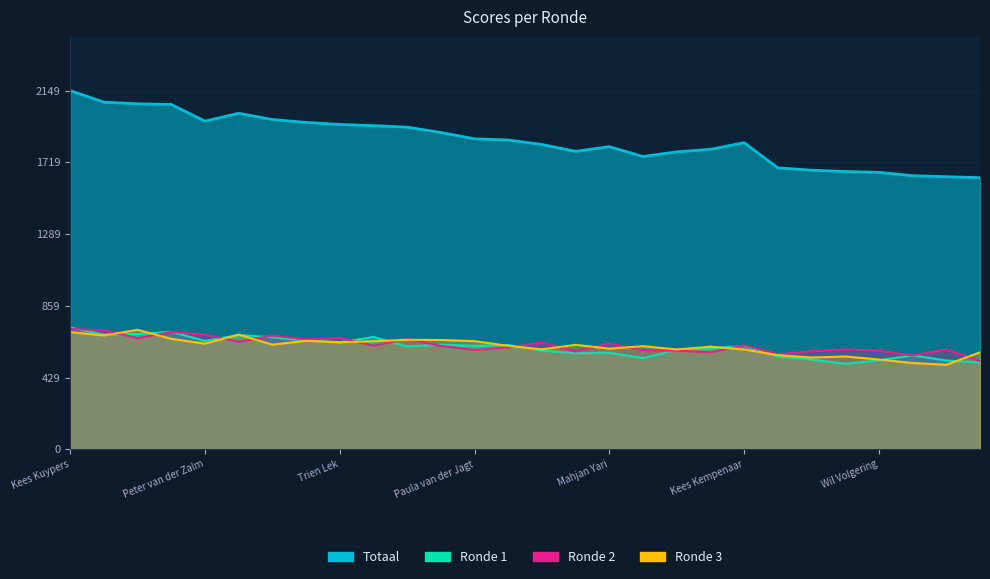

What is the value of the Ronde 1 point at the 5th from the left?

648